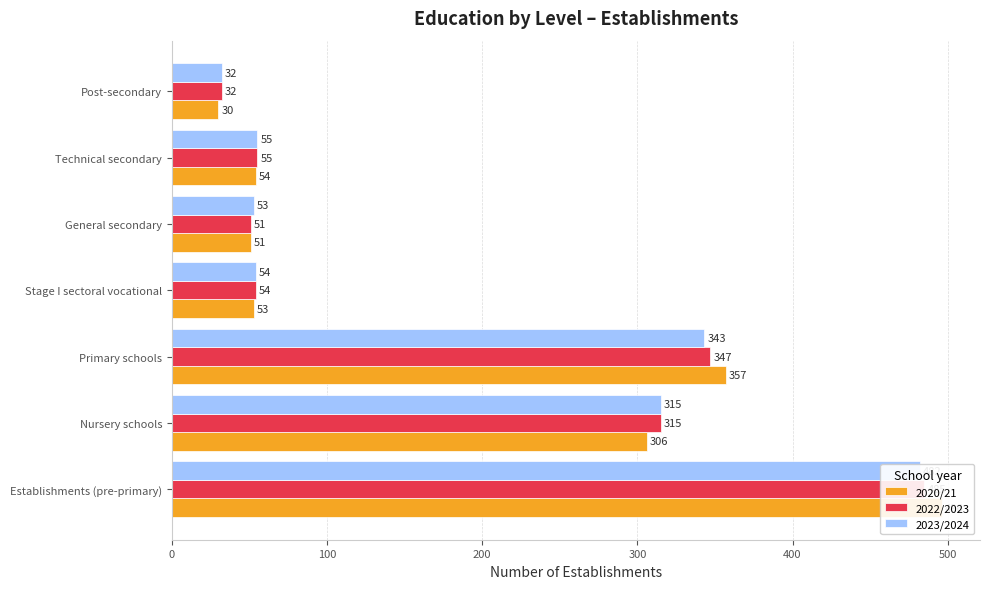

The 2022/2023 series shows 57 at 600. True or false?

False